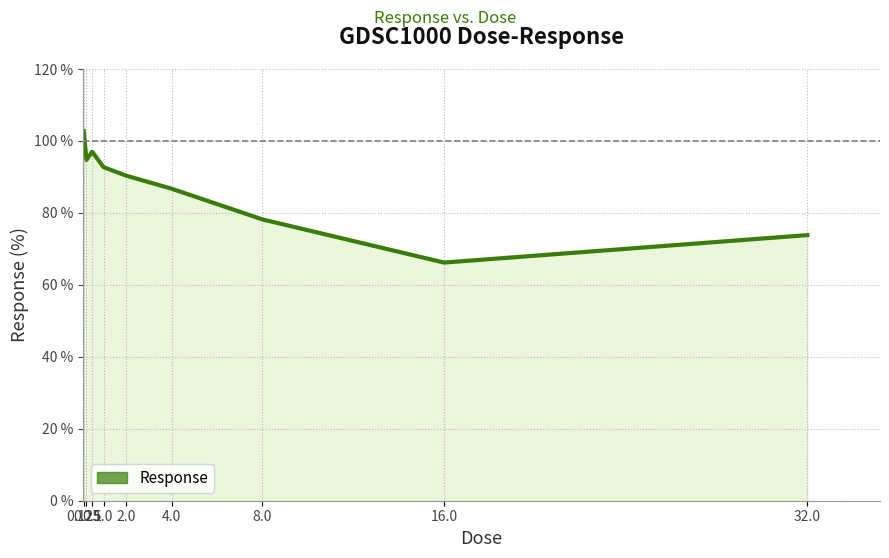

What is the change in value from 0.25 to 0.5?

+2.3